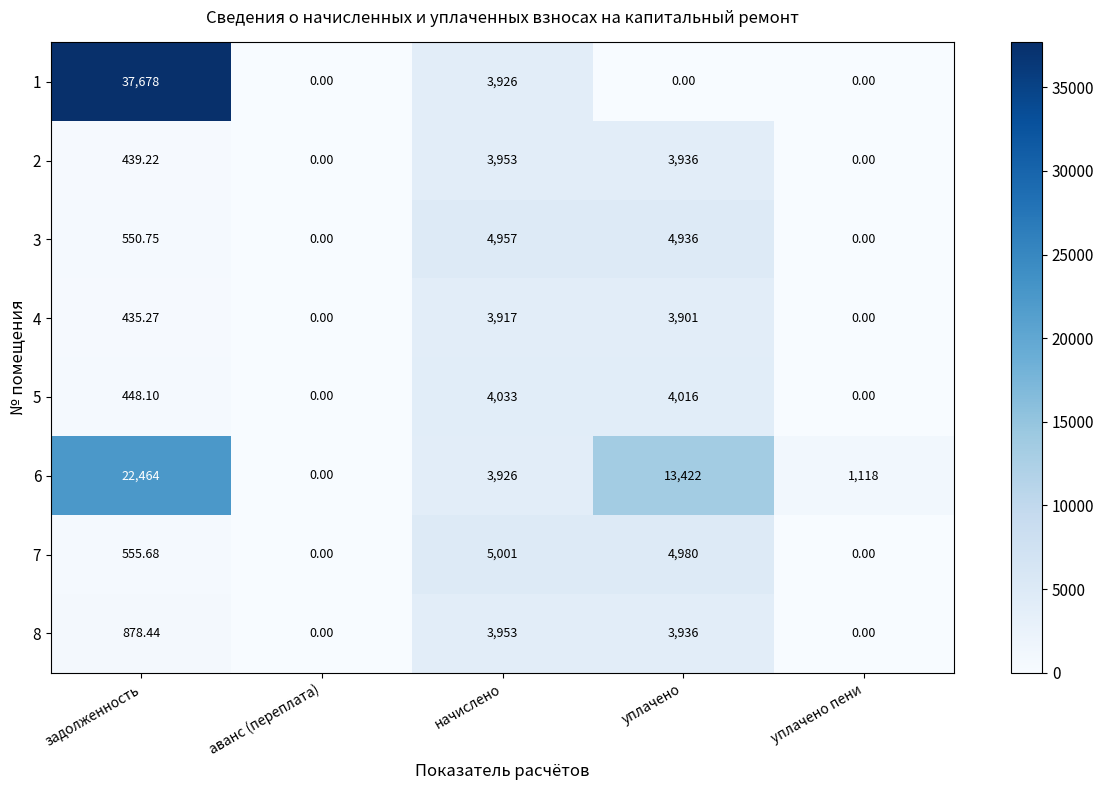

Where is 5 nearest to the value 2016?

задолженность